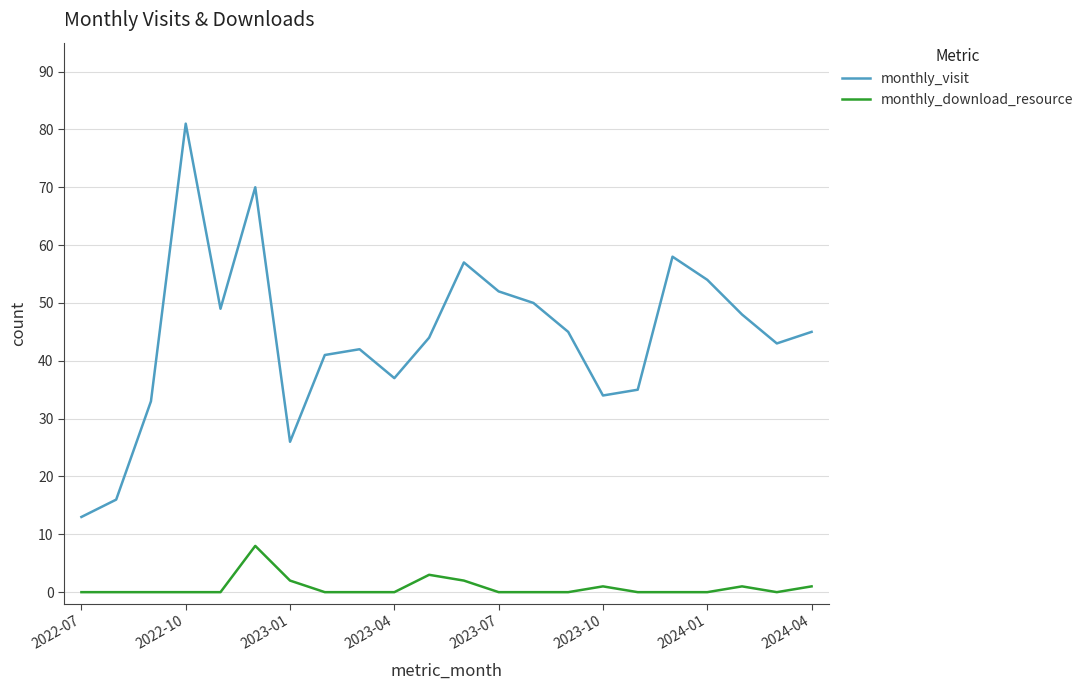

What is the difference between the maximum and minimum values in the monthly_download_resource series?

8